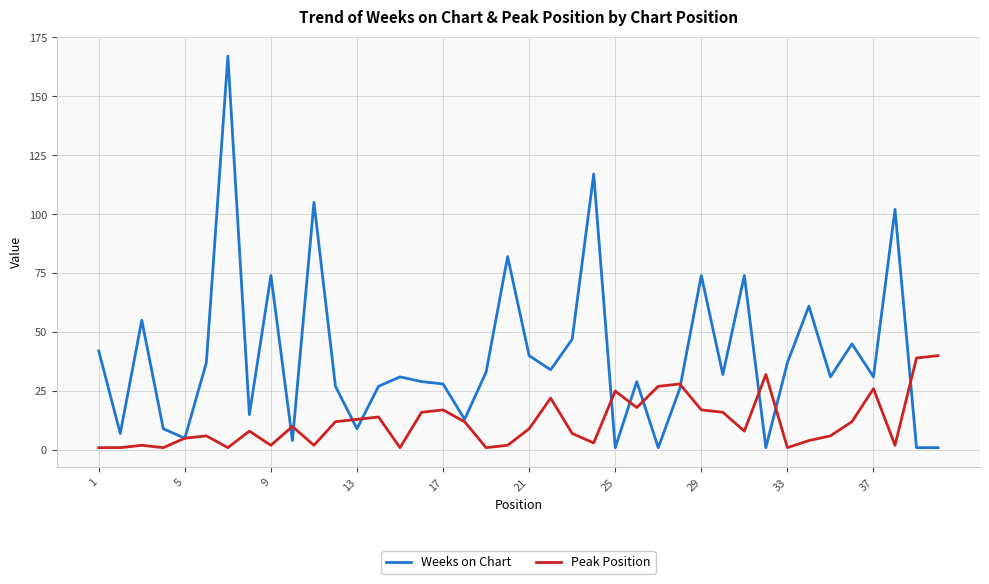

What is the maximum value for Peak Position?

40